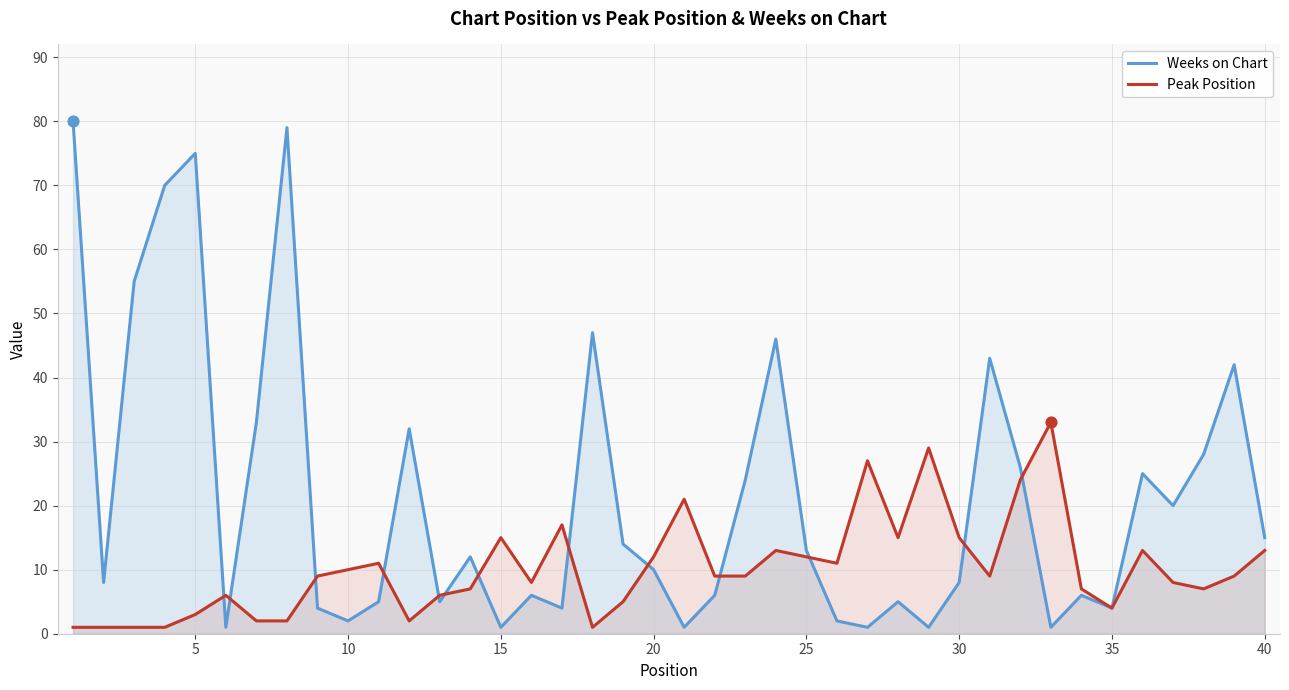

Which series has the largest total across all categories?

Weeks on Chart